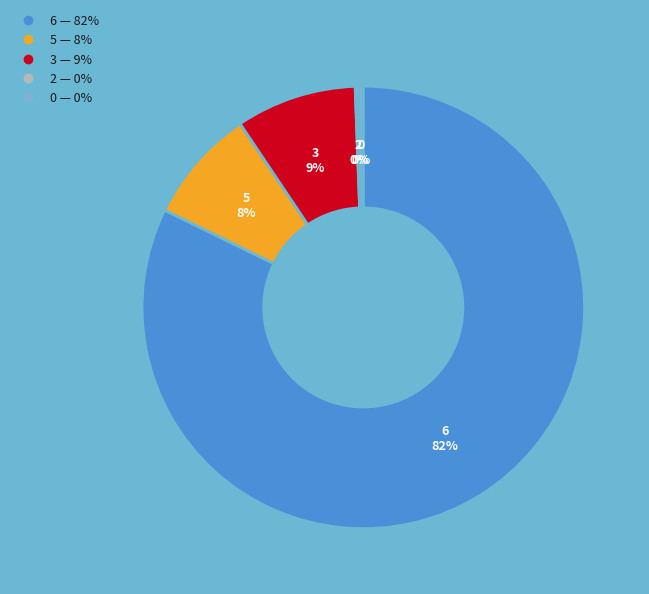

To the nearest percent, what portion does 3 represent?

9%